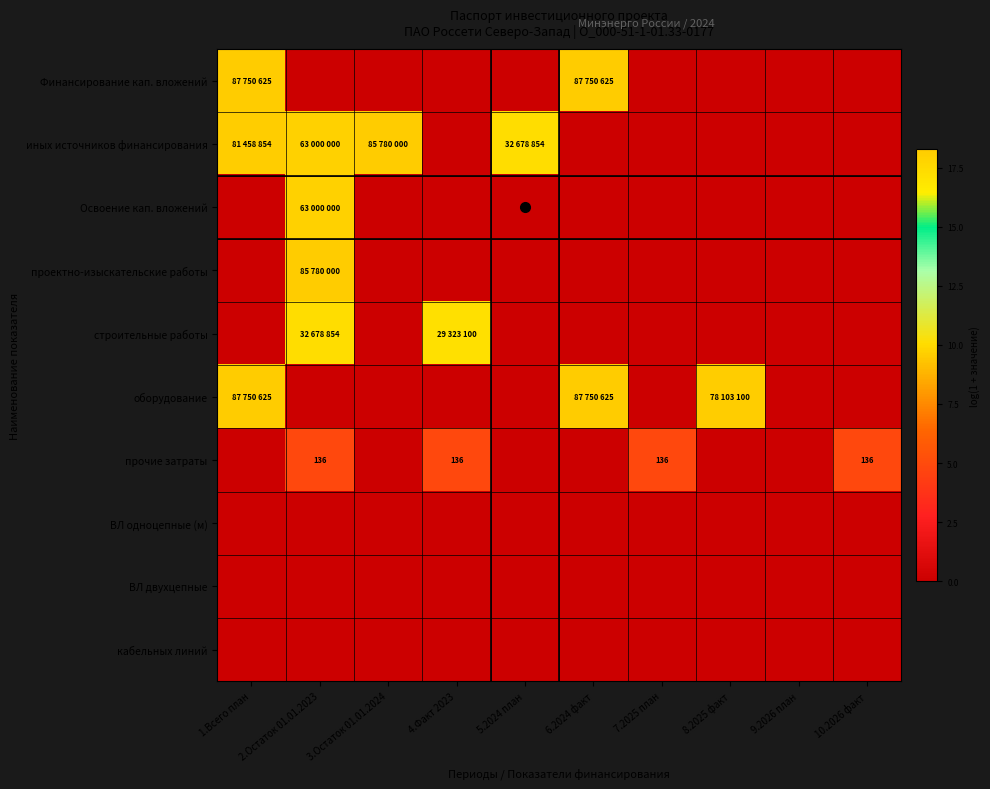

Between 1.Всего план and 4.Факт 2023, which series saw the biggest shift?

Финансирование кап. вложений